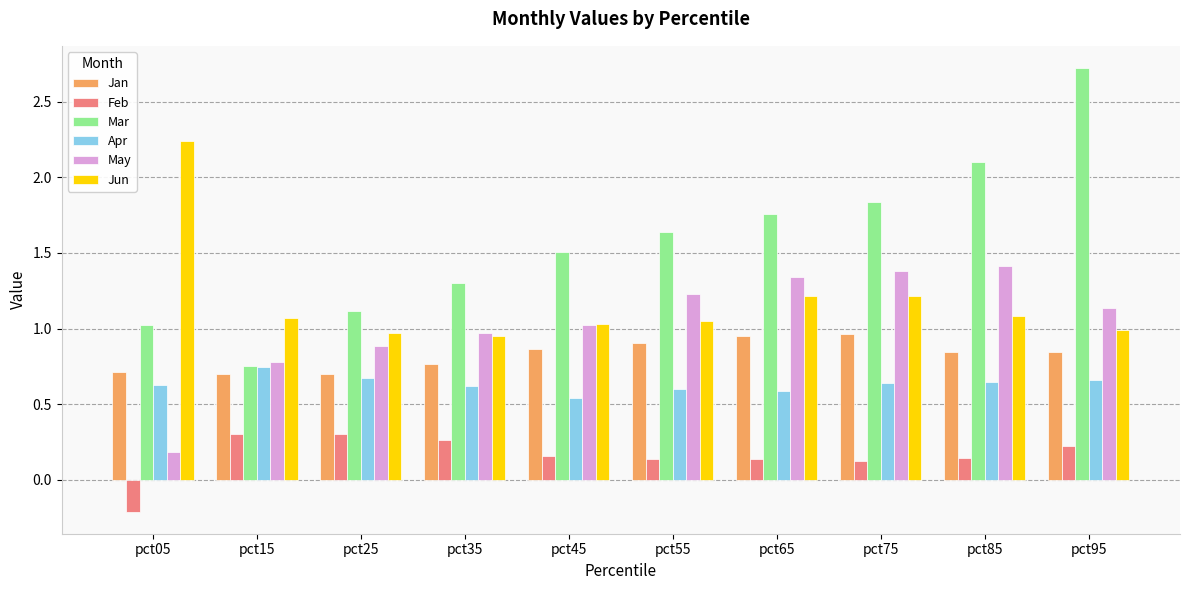

Which series has the largest total across all categories?

Mar